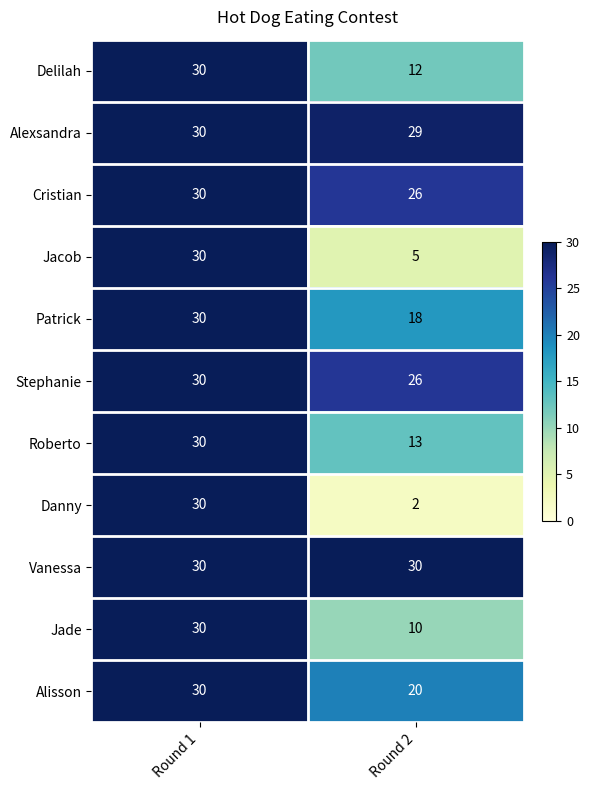

List the labels in order of Roberto value, smallest first.

Round 2, Round 1